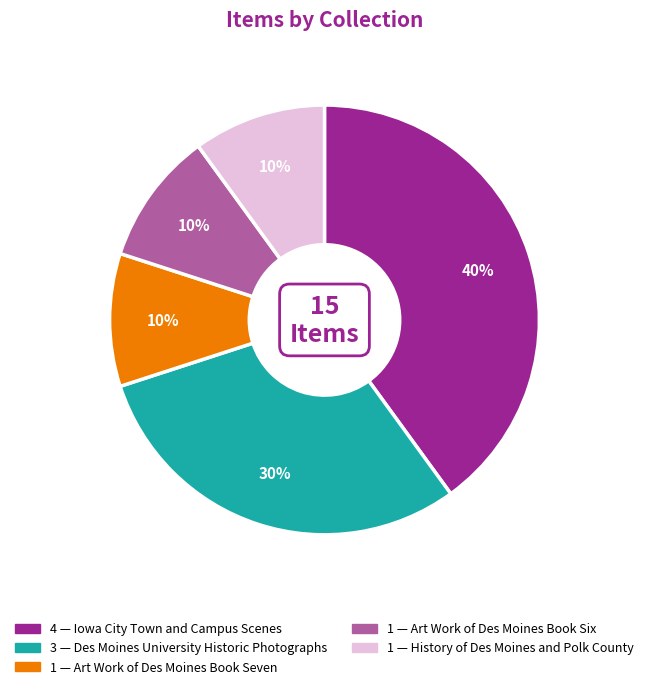

Is there any slice that represents more than half of the pie?

No